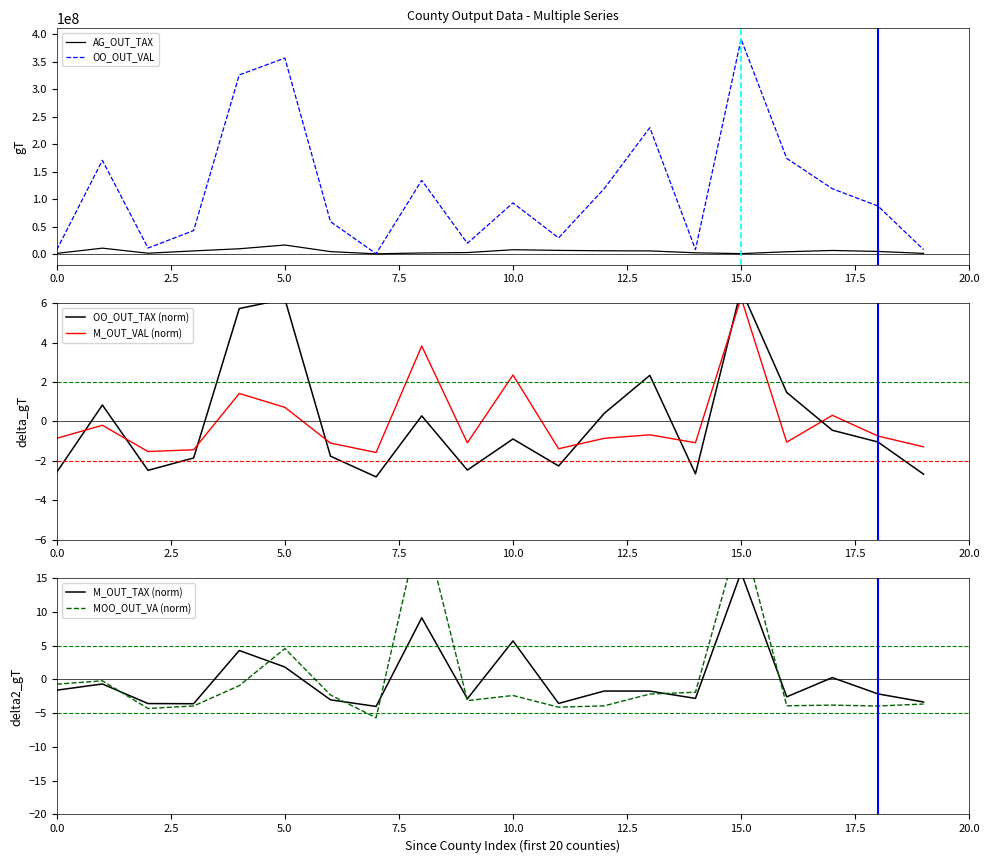

What is the maximum value for OO_OUT_VAL?

391145472.0